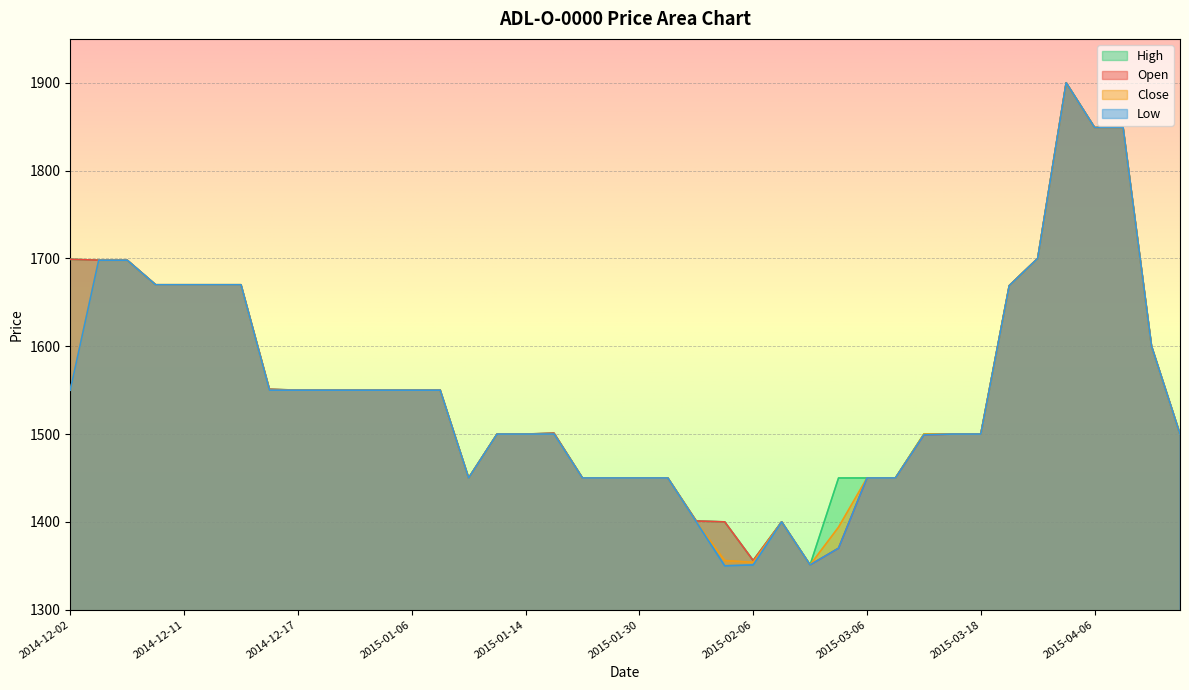

Is it true that High equals 2900 at 2015-04-06?

False